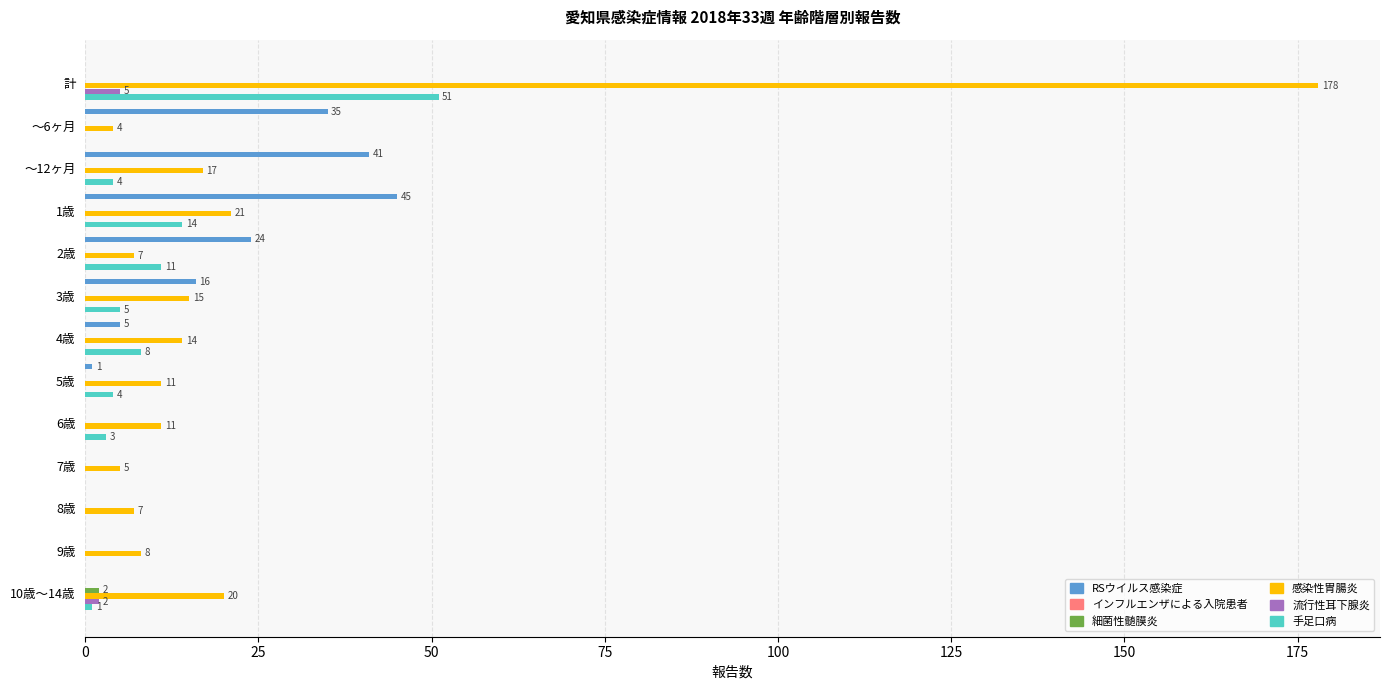

The value of 手足口病 at ～6ヶ月 is 0. True or false?

True